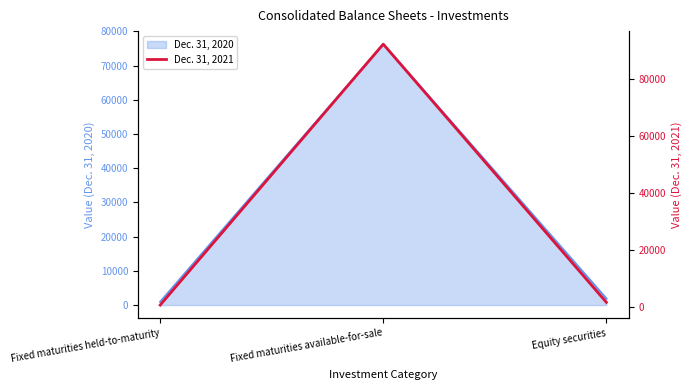

Which category has the highest value in the Dec. 31, 2020 series?

Fixed maturities available-for-sale